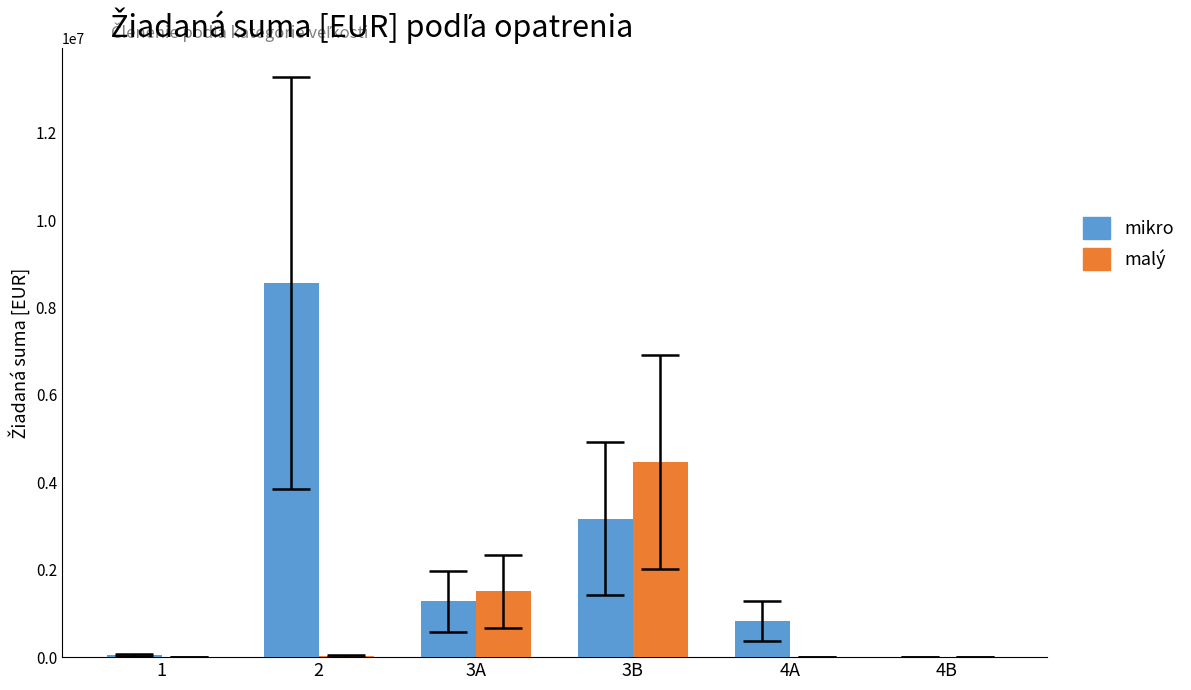

Between 3A and 4B, which series saw the biggest shift?

malý